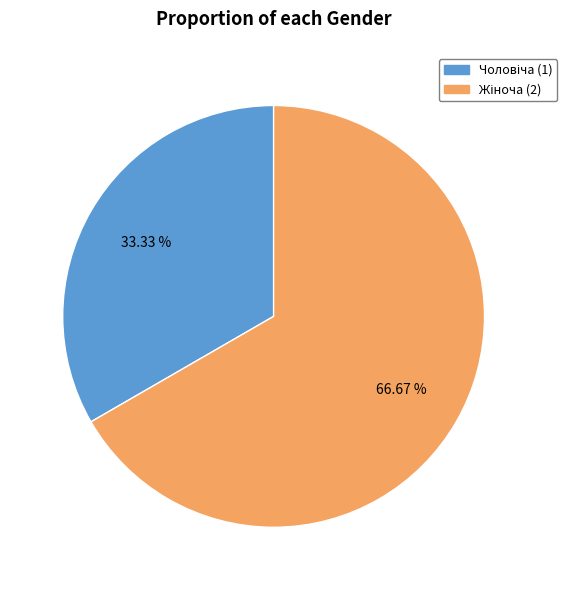

To the nearest percent, what is the average slice percentage?

50%